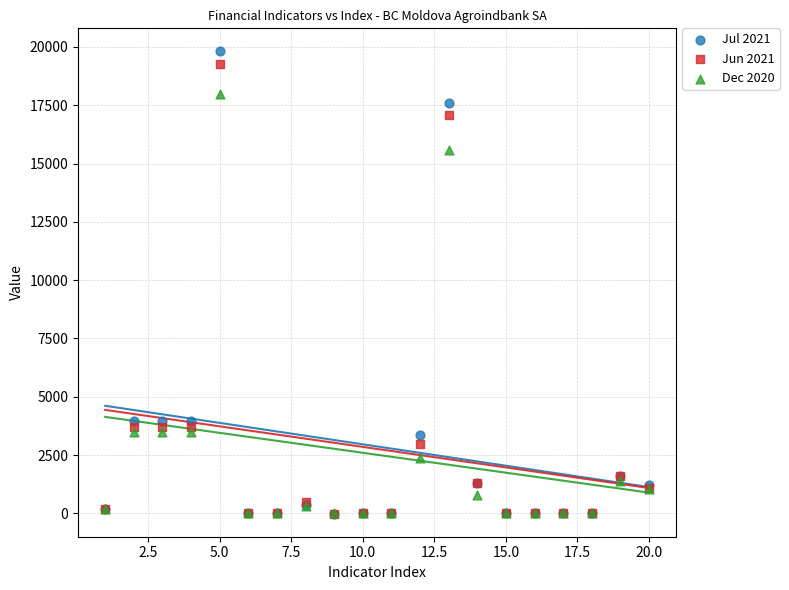

Which series reaches the maximum Y coordinate?

Jul 2021